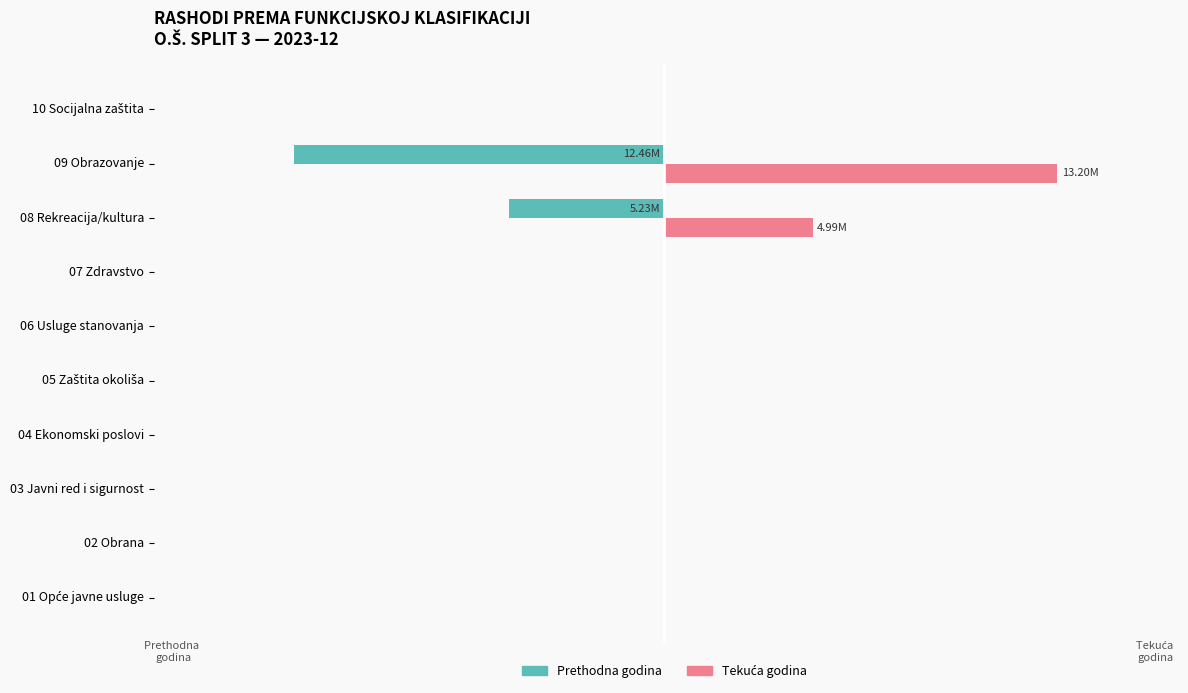

At which category is the sum across all series the highest?

09 Obrazovanje